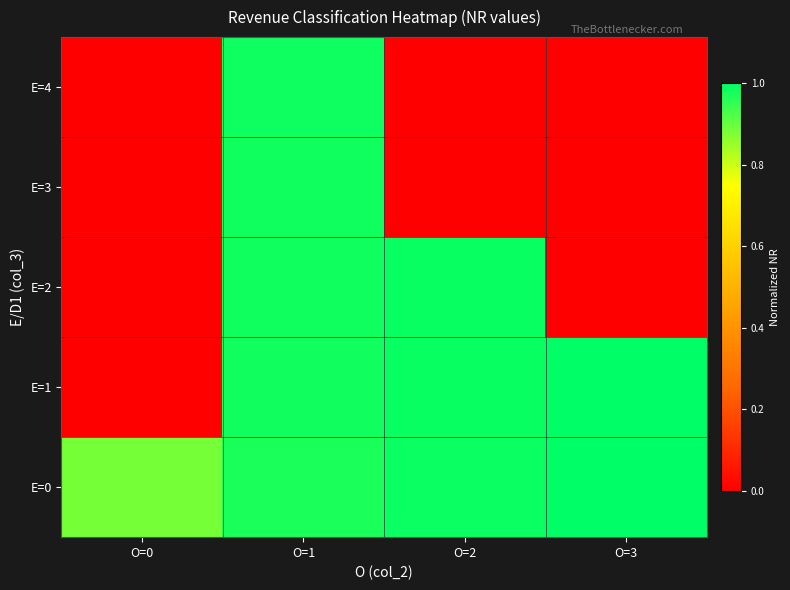

List the series in order of their peak value, highest first.

E=1, E=0, E=2, E=4, E=3